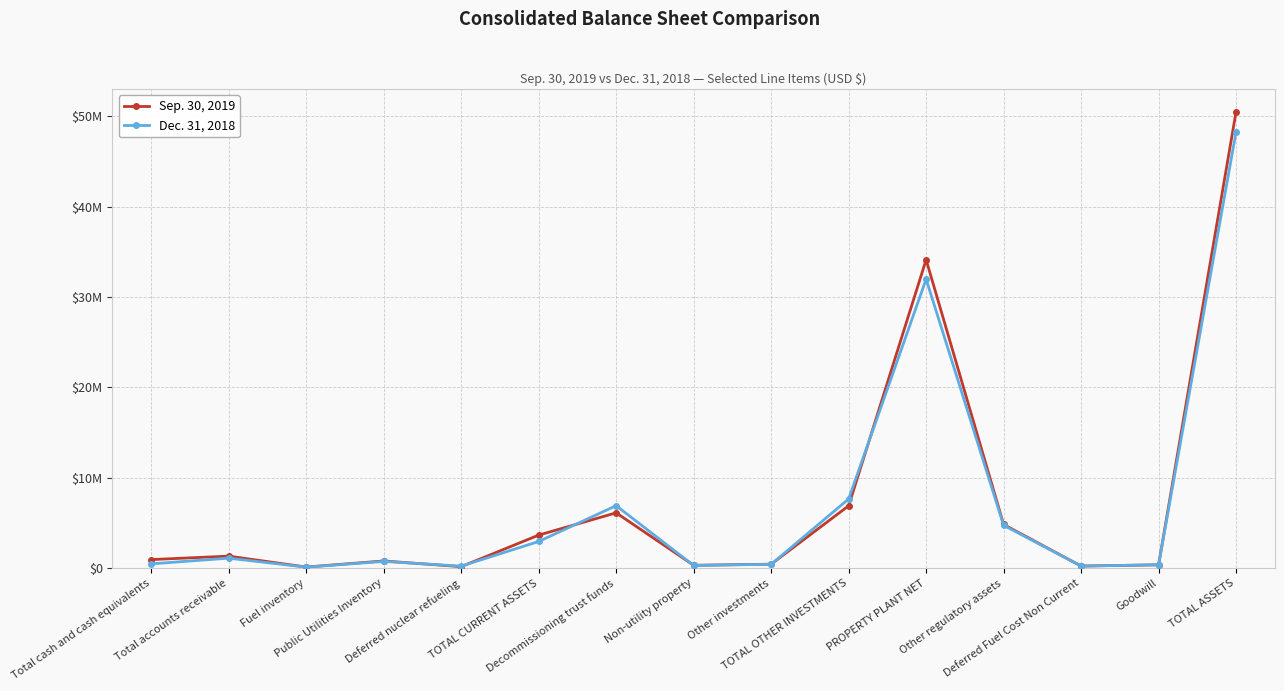

Does the chart display data point markers on the line(s)?

Yes